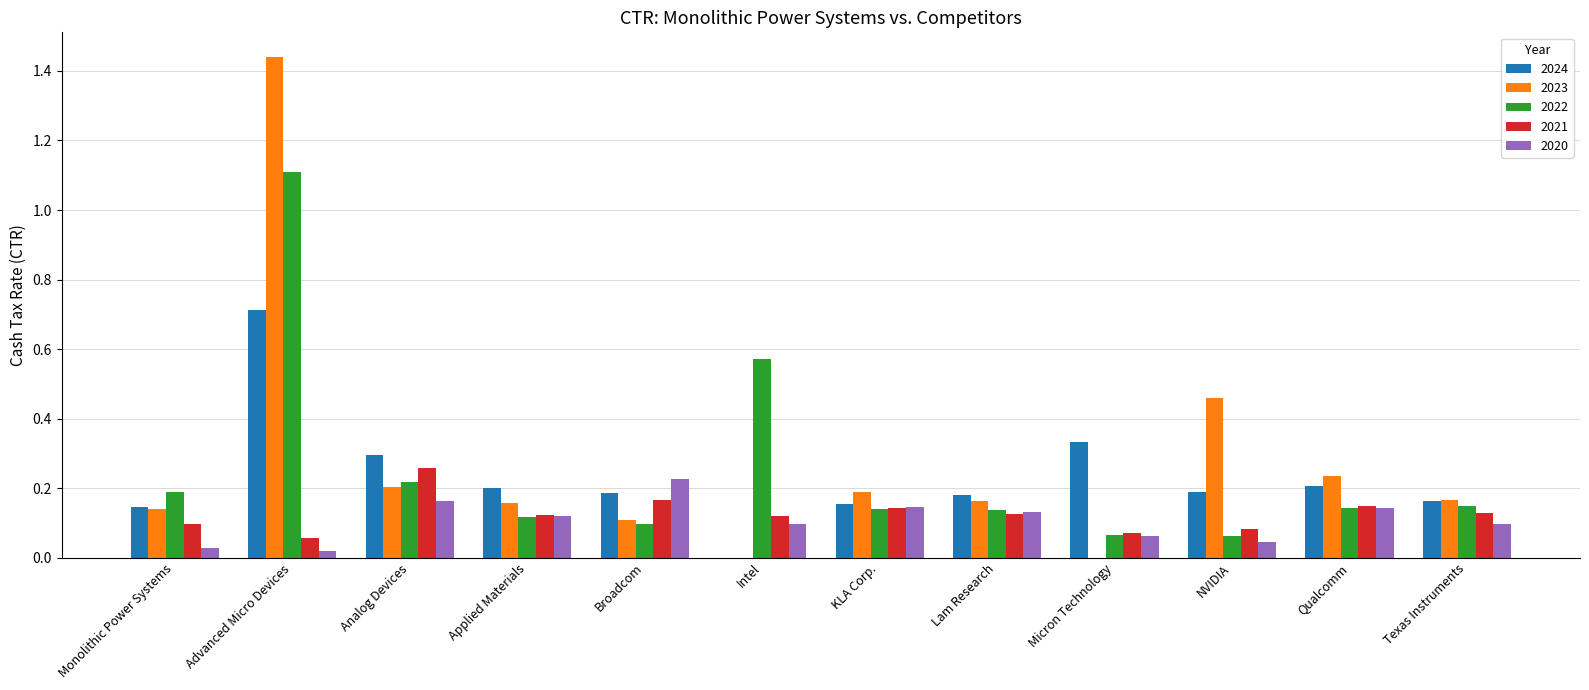

Does the chart contain stacked bars?

No